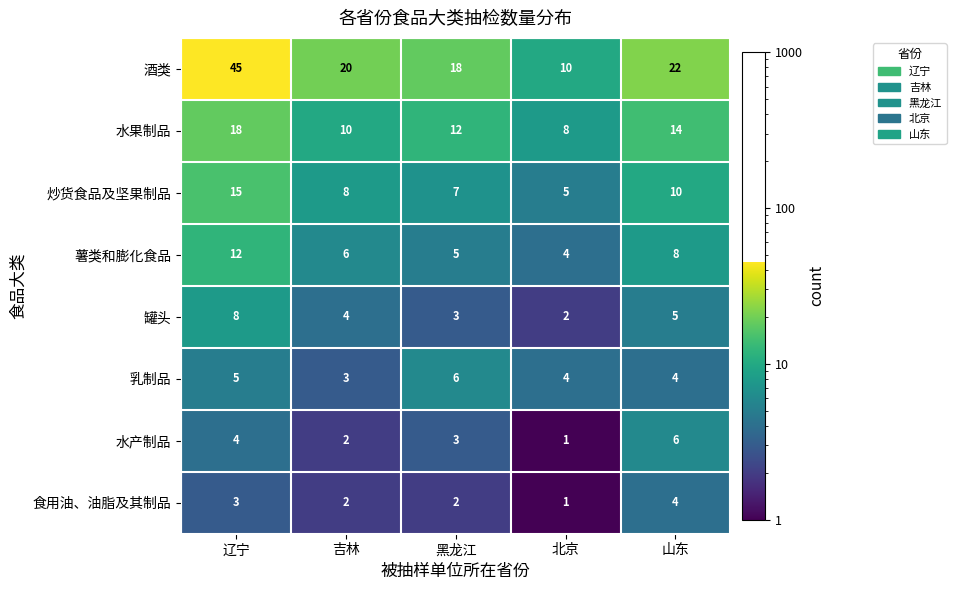

Is it true that 水产制品 equals 4 at 辽宁?

True